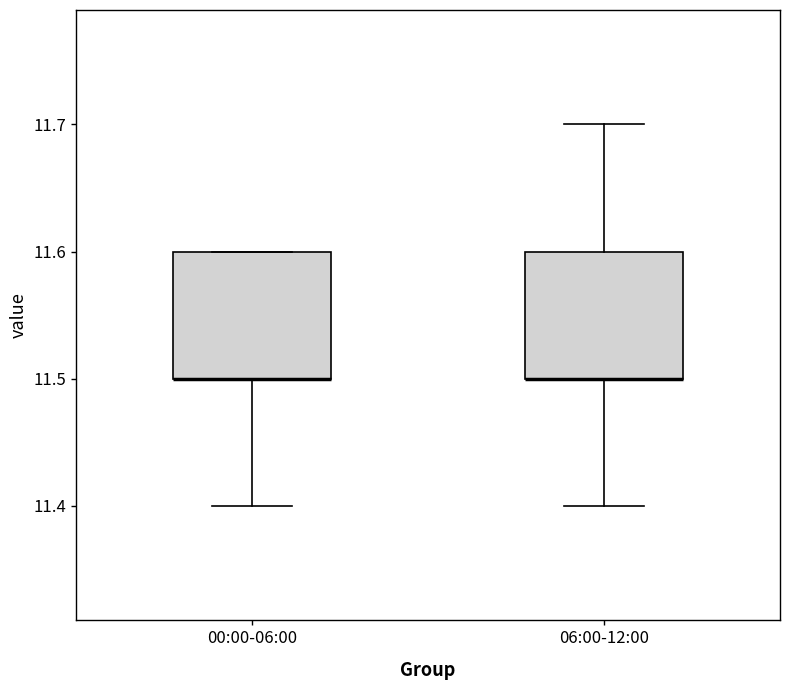

Reading left to right, transcribe this box plot: for each box, give where its median line is, the range the box spans, and where its two whiskers end, as read against the y-axis. The values are not printed on the chart, so give them approximately, as read against the axis.

00:00-06:00: median 11.5 (drawn on the box's lower edge), box 11.5 to 11.6, whiskers 11.4 to 11.6
06:00-12:00: median 11.5 (drawn on the box's lower edge), box 11.5 to 11.6, whiskers 11.4 to 11.7